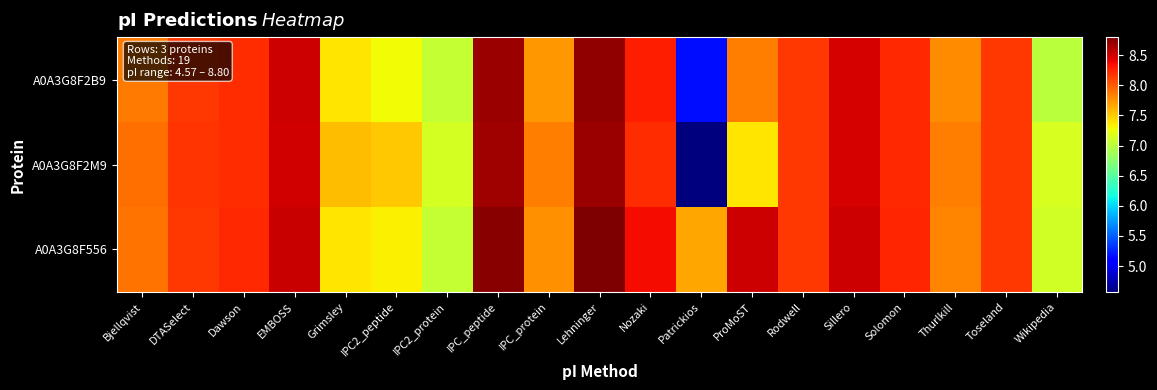

Count the number of data series in this chart.

3